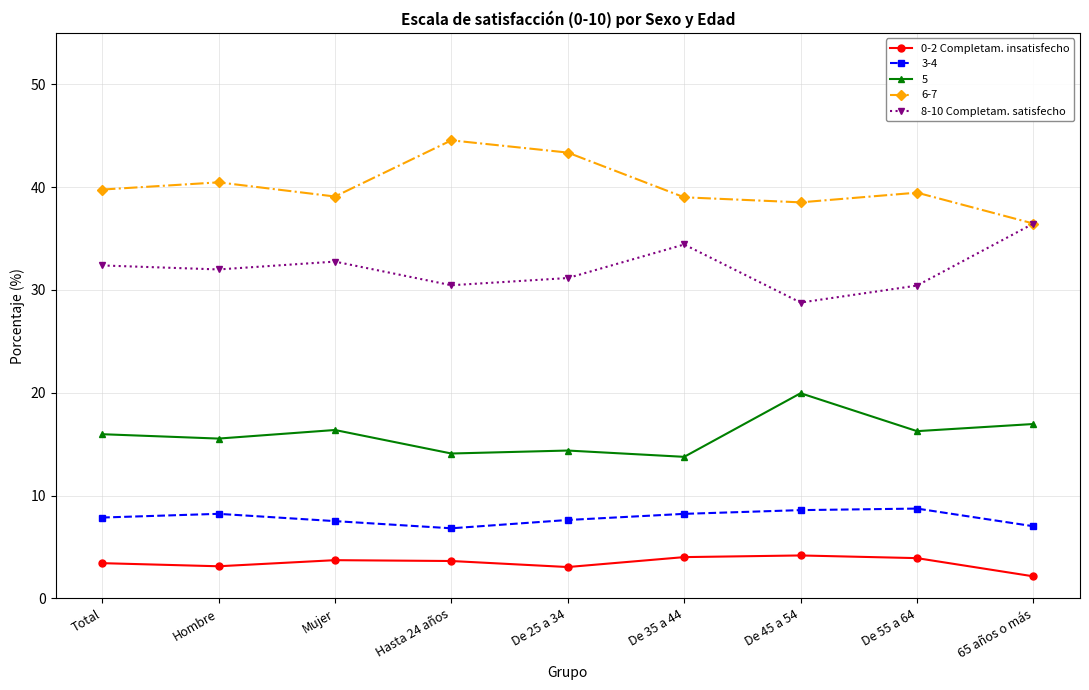

What is the minimum value for 6-7?

36.5